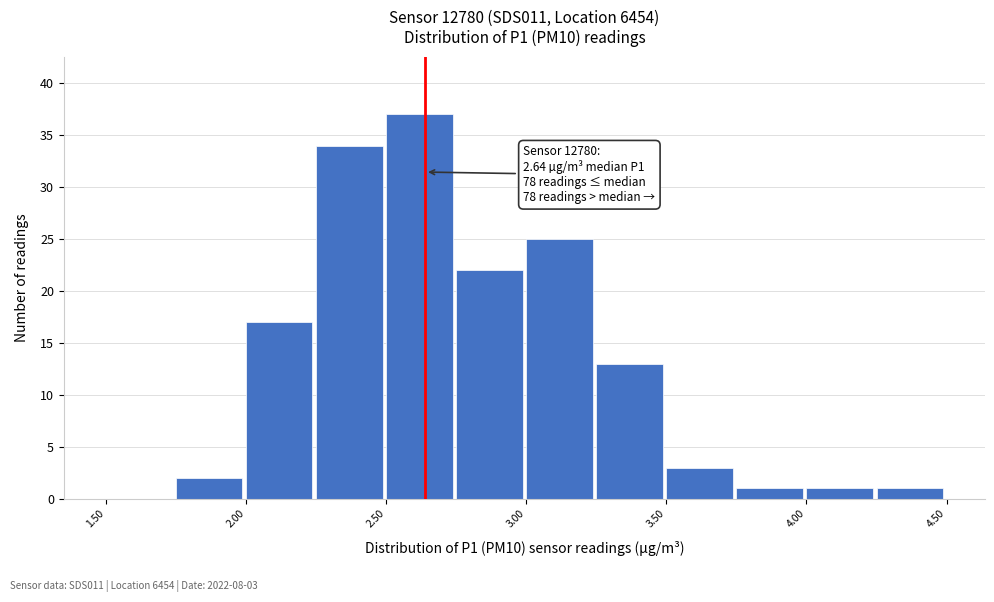

Which range on the x-axis has the tallest bar?

2.50 to 2.75